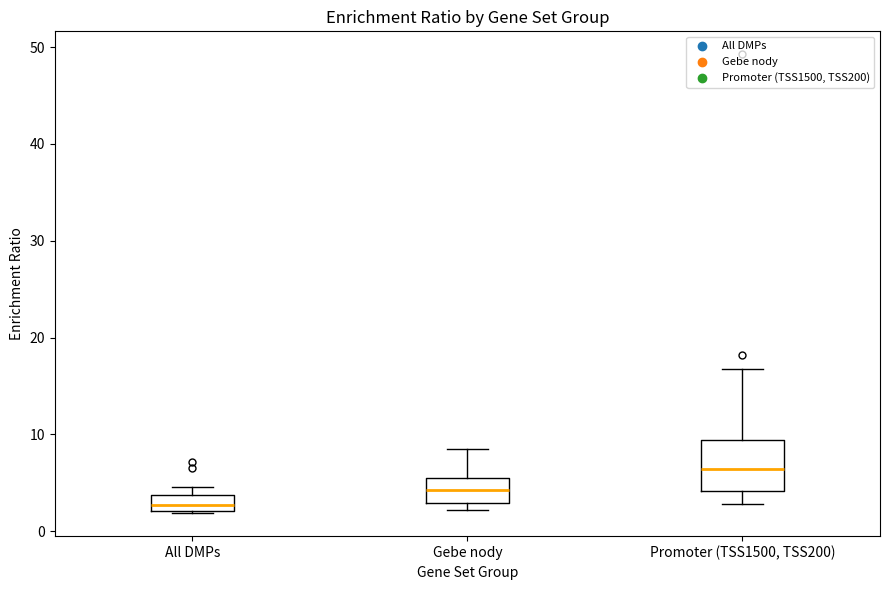

Comparing the boxes themselves (not the whiskers), which one is the tallest?

Promoter (TSS1500, TSS200)